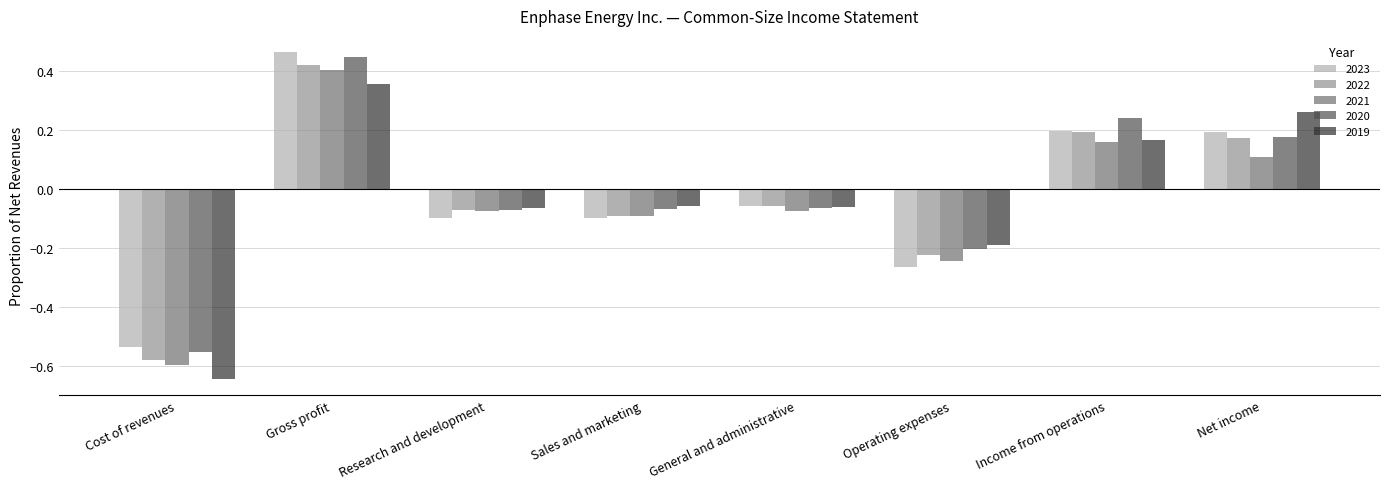

What is the sum of all 2021 values?

-0.4